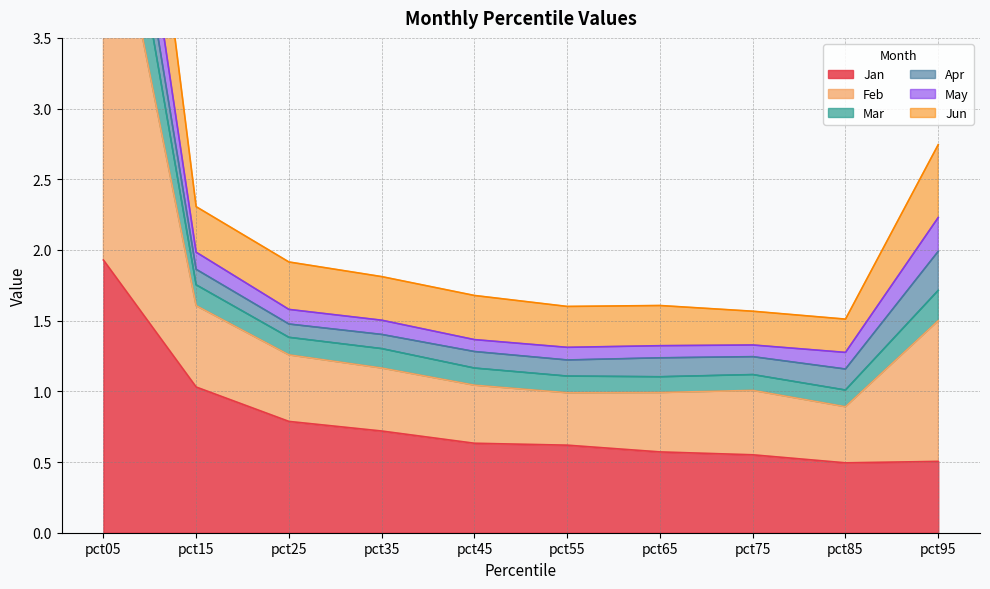

What is the maximum value for Jan?

1.9